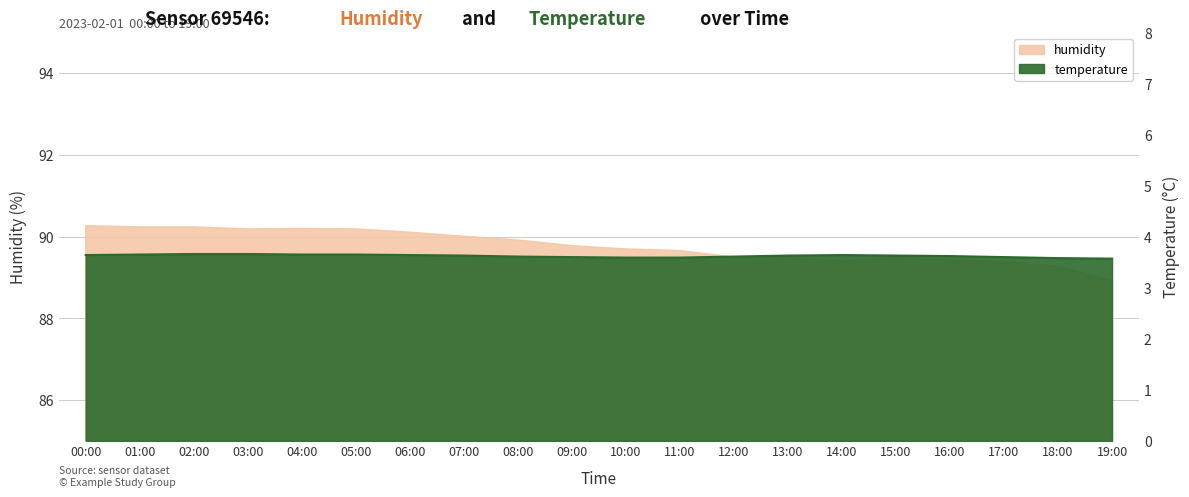

Is it true that humidity equals 147.1 at 00:00?

False